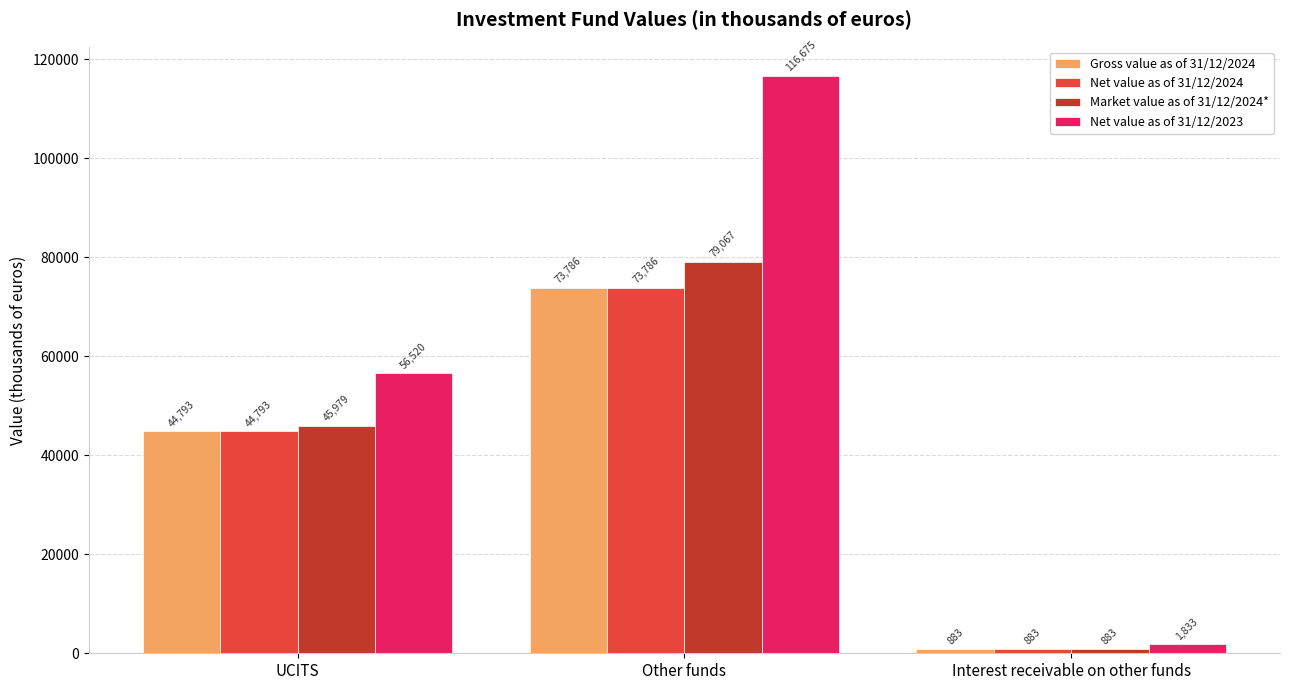

List the labels in order of Market value as of 31/12/2024* value, smallest first.

Interest receivable on other funds, UCITS, Other funds